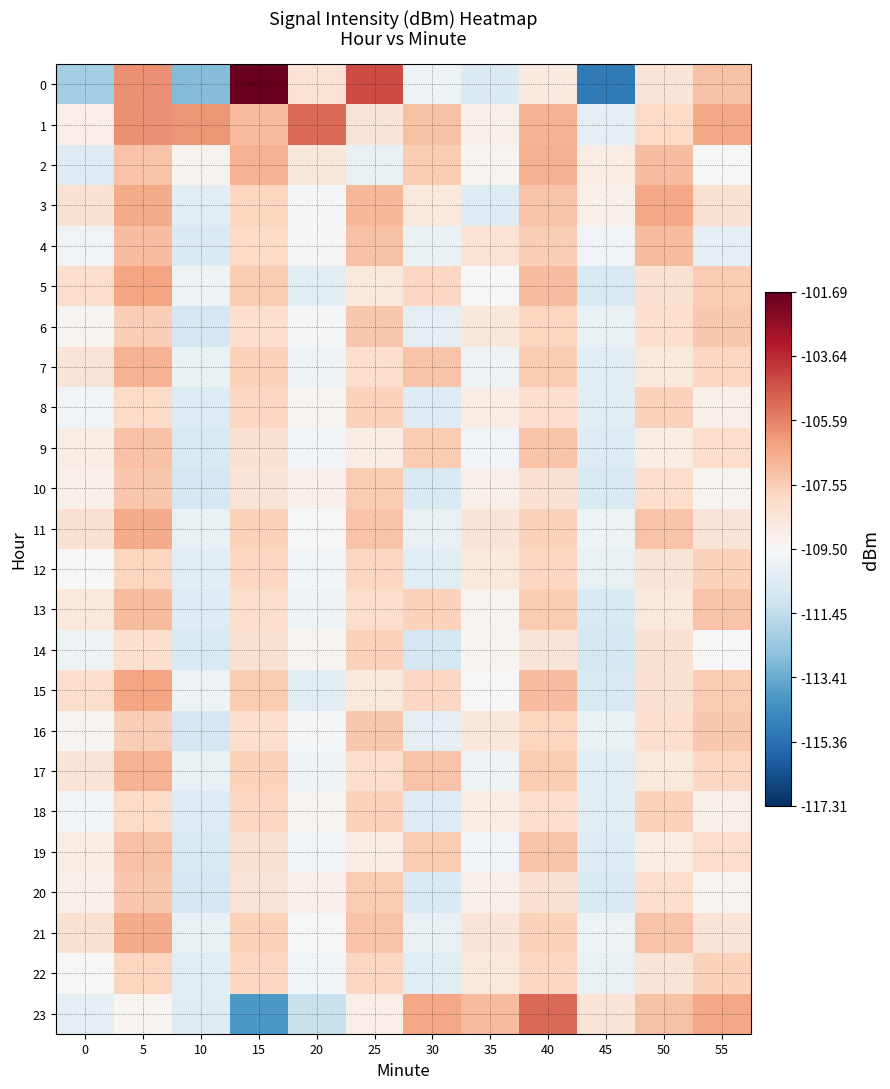

What is the total value across all series at 5?

-2573.0